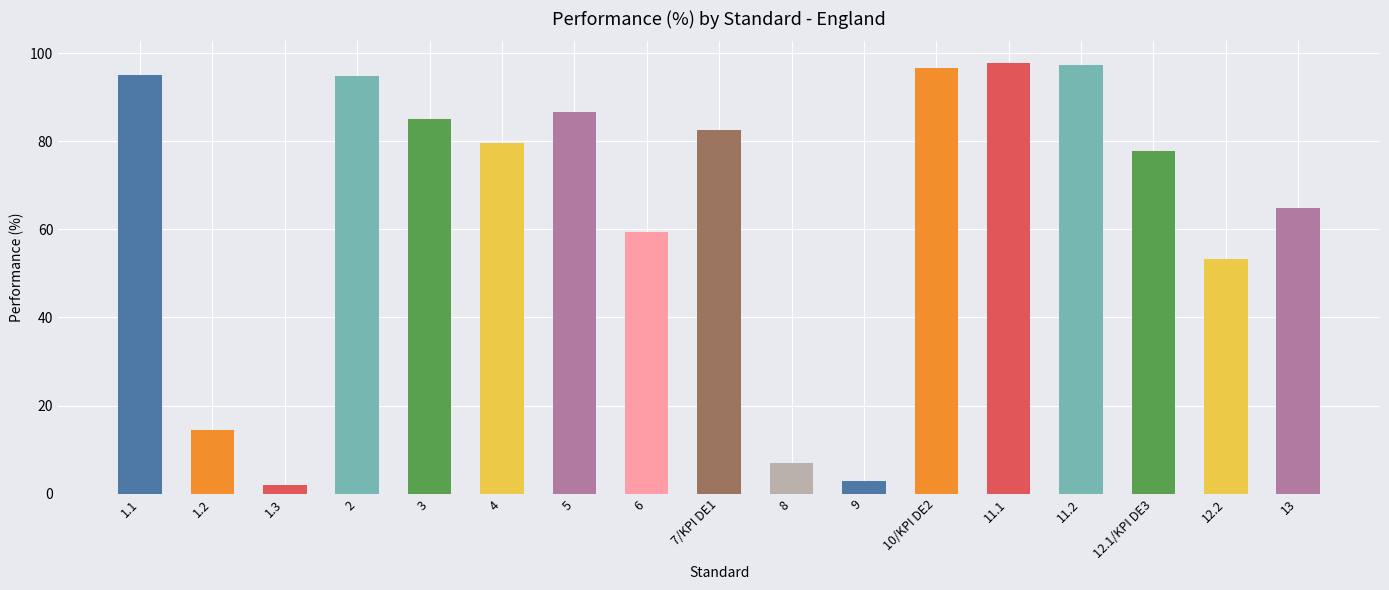

List the labels in order of value, smallest first.

1.3, 9, 8, 1.2, 12.2, 6, 13, 12.1/KPI DE3, 4, 7/KPI DE1, 3, 5, 2, 1.1, 10/KPI DE2, 11.2, 11.1